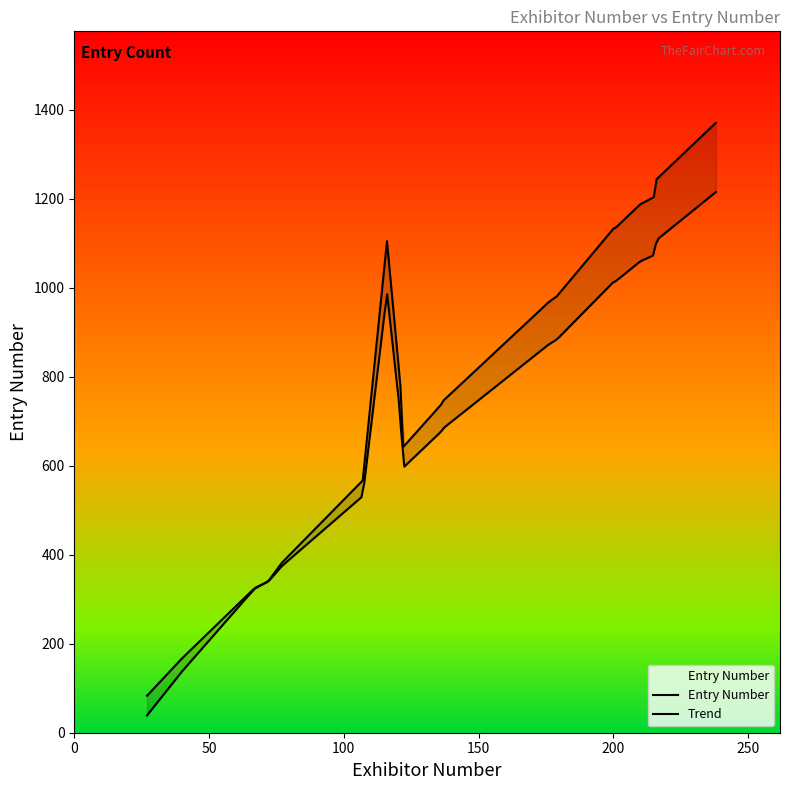

True or false: Exhibitor Number and Entry Number cross at least once.

False